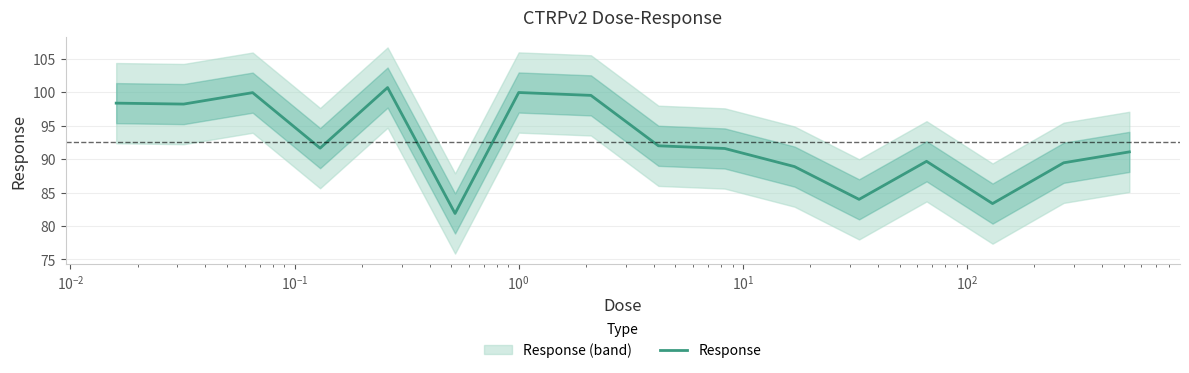

What is the maximum value for Response?

100.7